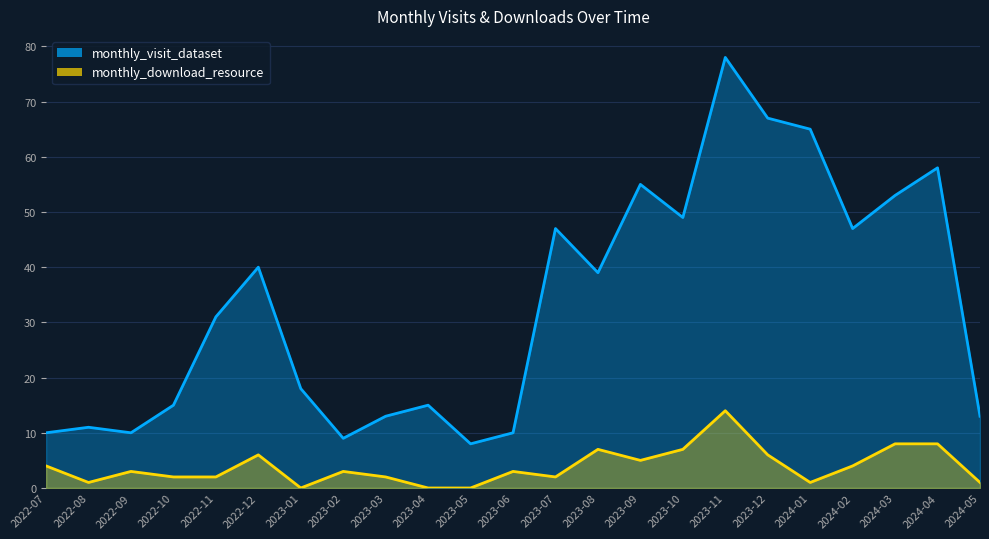

List the labels in order of monthly_download_resource value, largest first.

2023-11, 2024-03, 2024-04, 2023-08, 2023-10, 2022-12, 2023-12, 2023-09, 2022-07, 2024-02, 2022-09, 2023-02, 2023-06, 2022-10, 2022-11, 2023-03, 2023-07, 2022-08, 2024-01, 2024-05, 2023-01, 2023-04, 2023-05